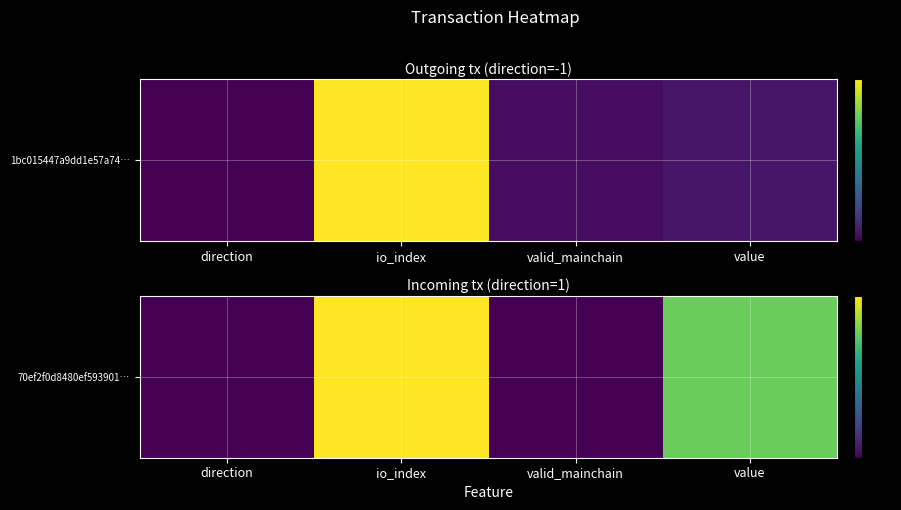

What is the maximum value shown in the chart?

3.0